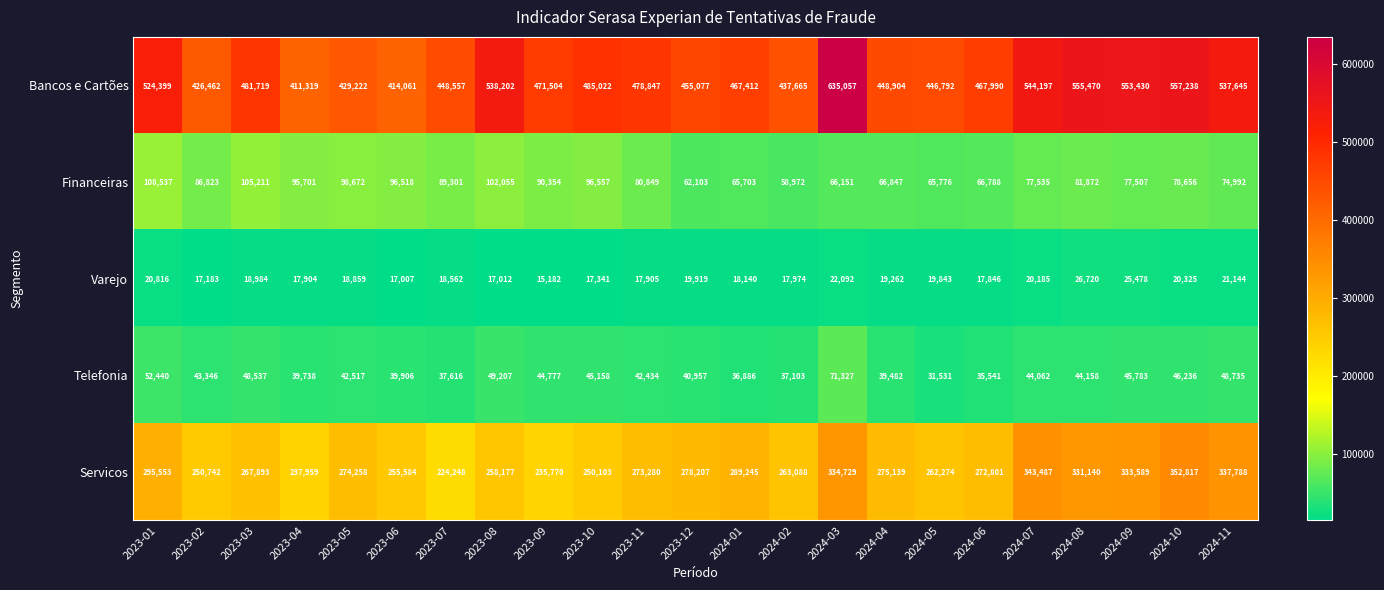

What is the minimum value shown in the chart?

15182